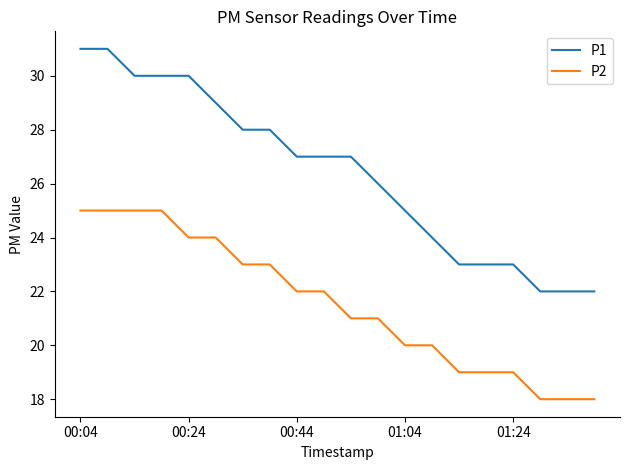

Rank the series by their maximum value, from highest to lowest.

P1, P2